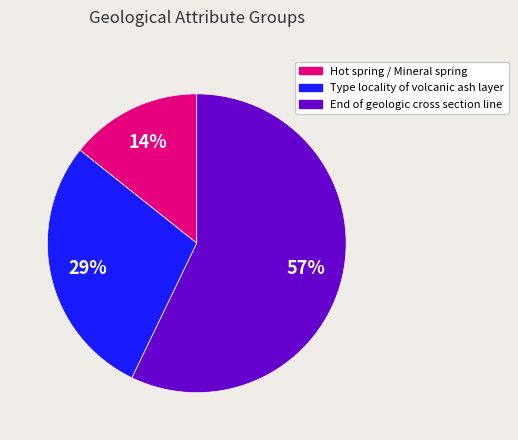

Count the number of slices in the pie.

3